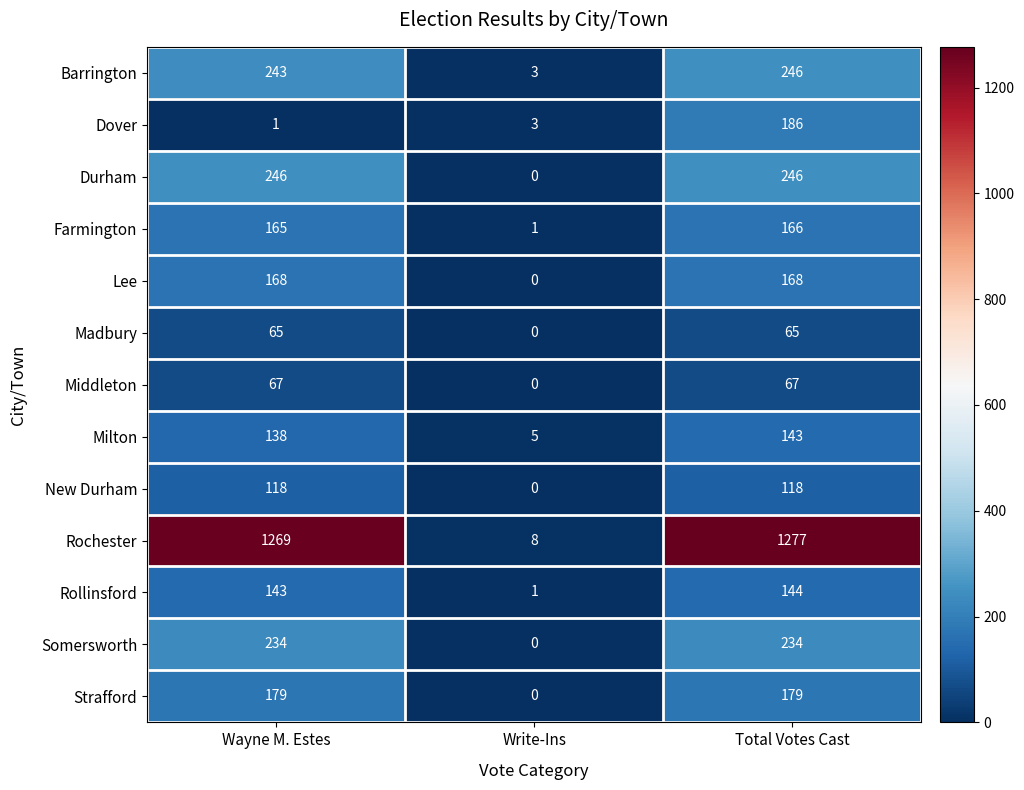

What is the spread (max minus min) of values at Write-Ins?

8